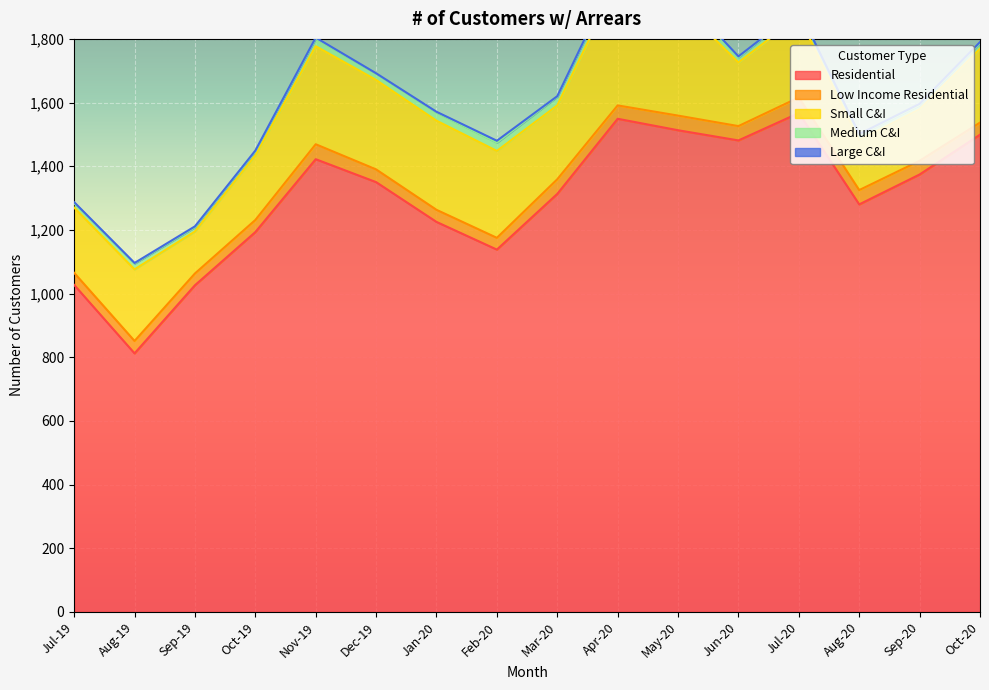

What is the sum of the Large C&I values at Mar-20 and Dec-19?

3